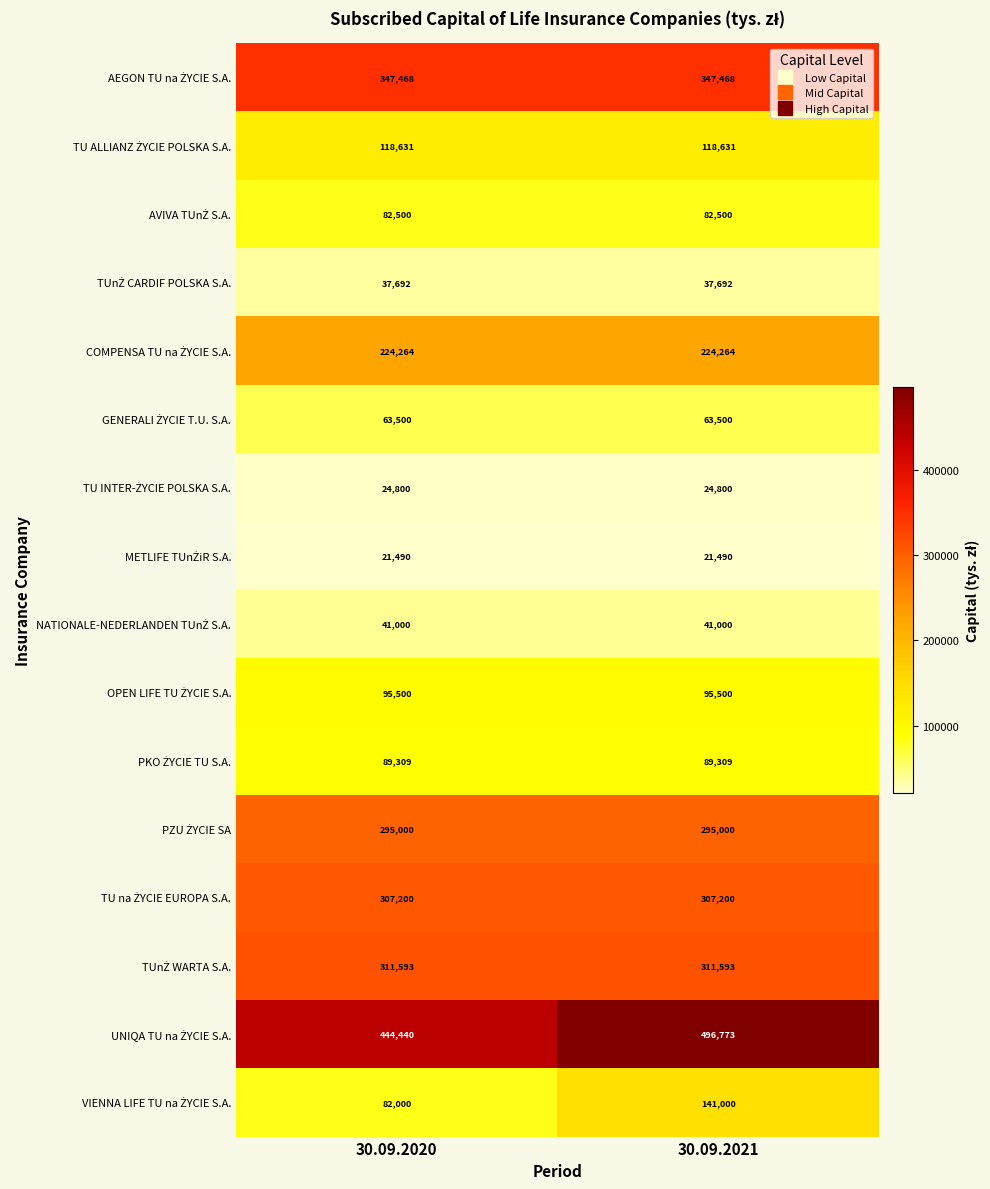

How many categories are shown in the chart?

2